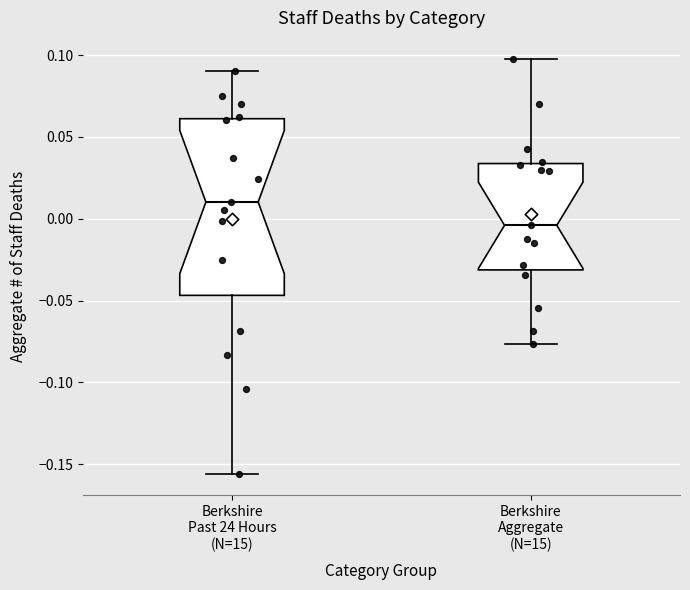

Reading left to right, read every box against the y-axis: the position of its median line, the range the box covers, and the ends of its whiskers. The values are not printed on the chart, so give them approximately, as read against the axis.

Berkshire Past 24 Hours (N=15): median 0.010, box -0.045 to 0.060, whiskers -0.155 to 0.090
Berkshire Aggregate (N=15): median -0.005, box -0.030 to 0.035, whiskers -0.075 to 0.100